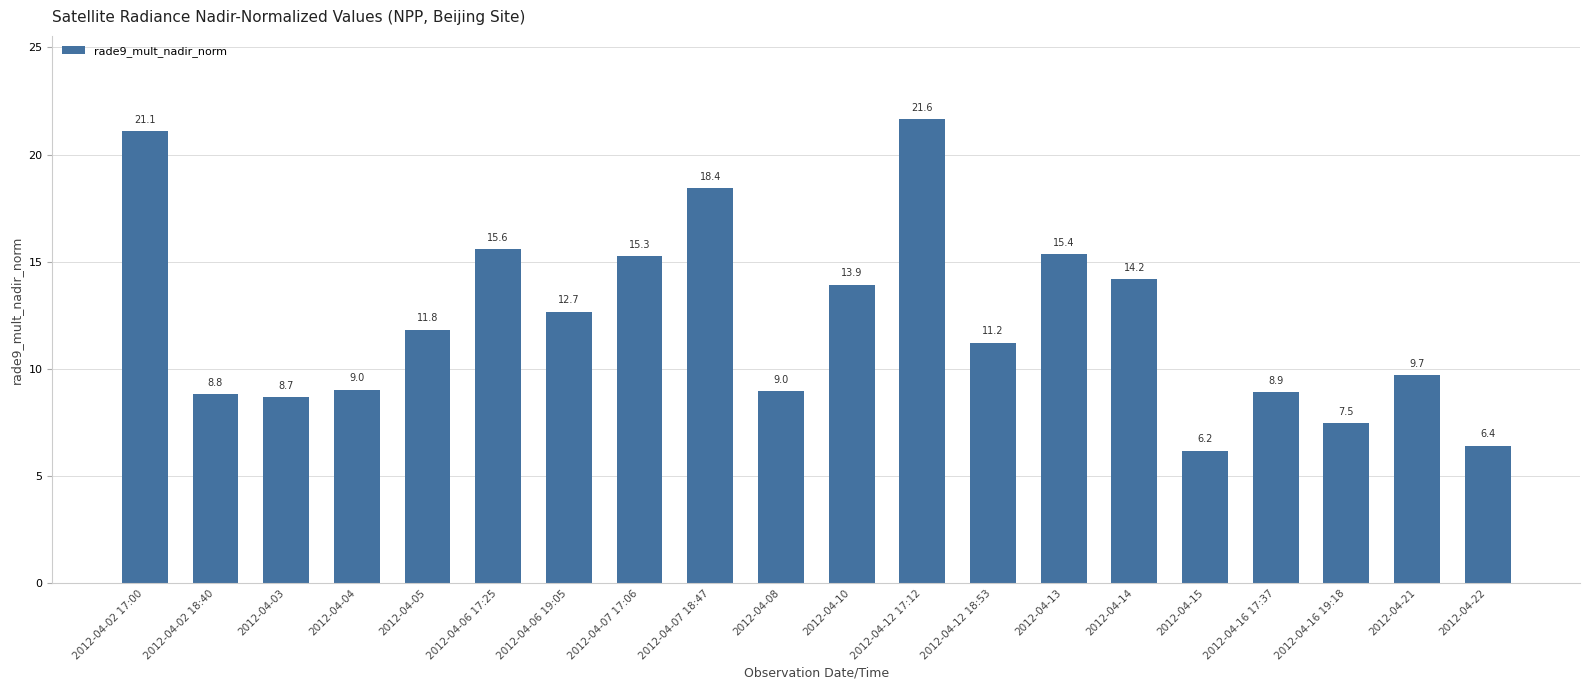

Is it true that the value at 2012-04-16 19:18 is 7.5?

True